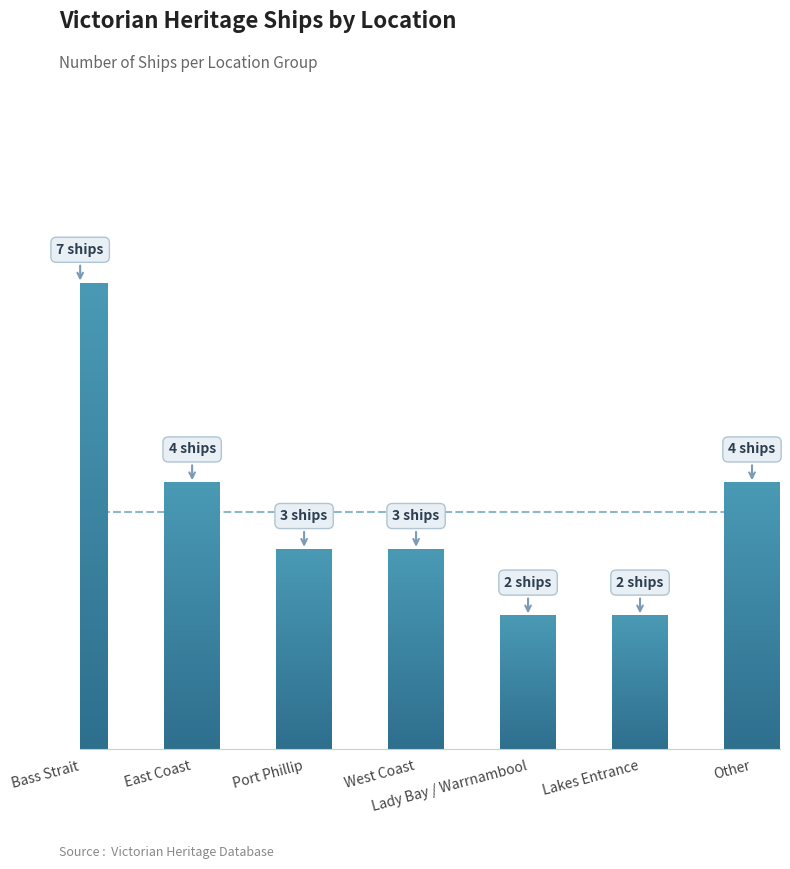

What is the change in value from East Coast to West Coast?

-1